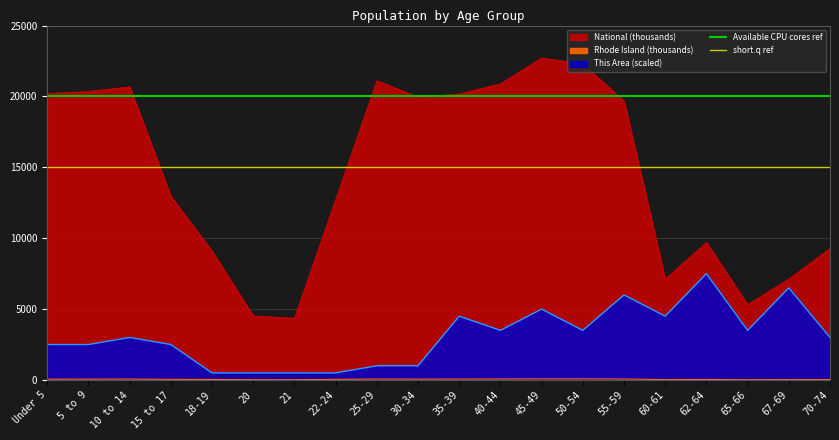

The Available CPU cores ref series shows 20000 at Under 5. True or false?

True